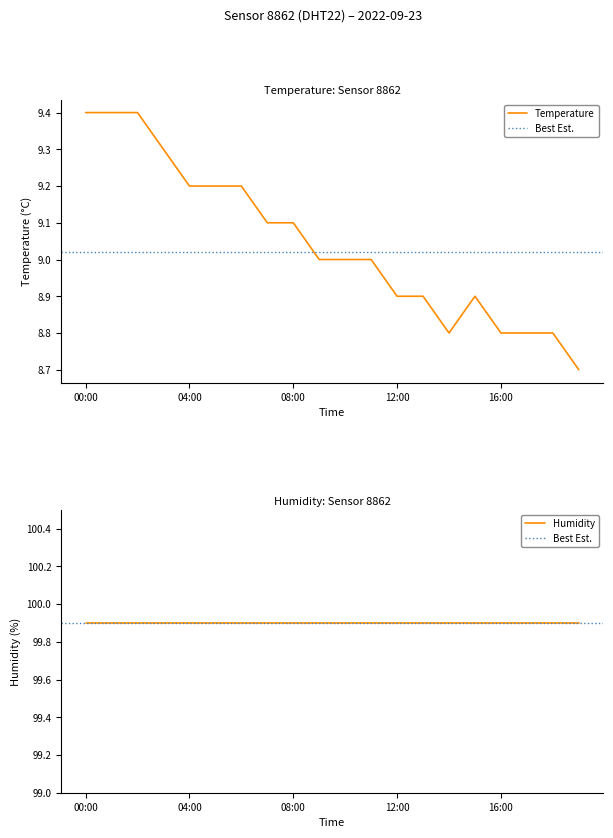

Where is the data nearest to the value 9?

09:00